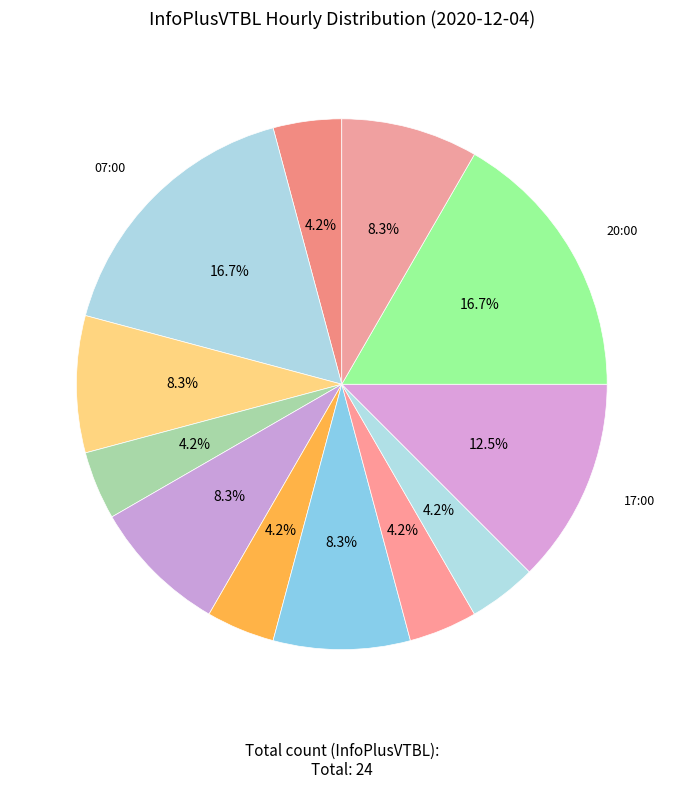

How many segments does this pie chart have?

12